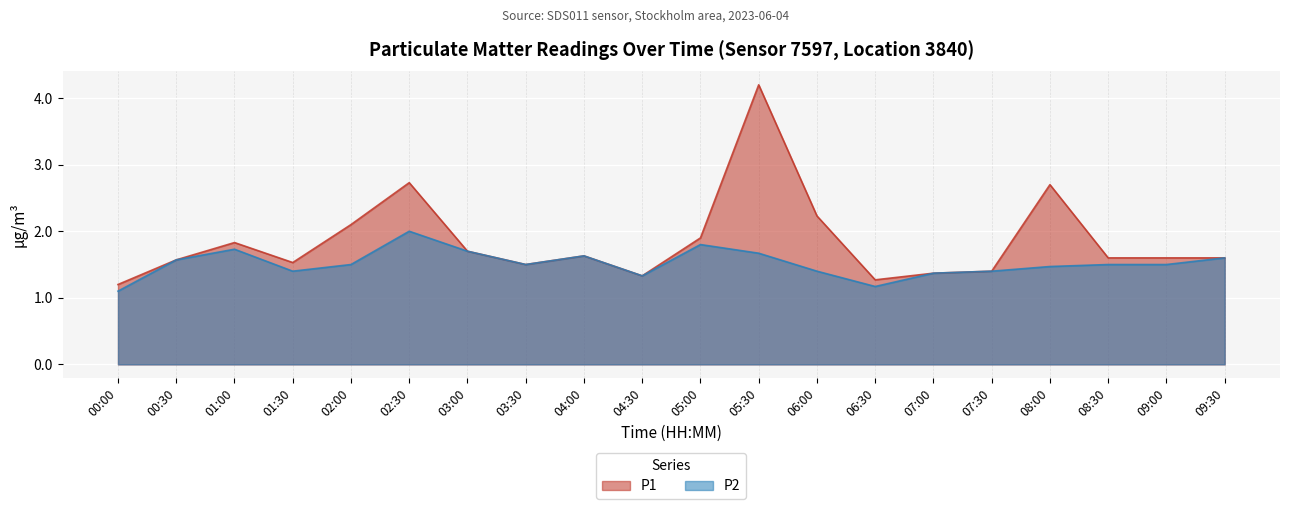

Is it true that P1 equals 0.8 at 02:30?

False